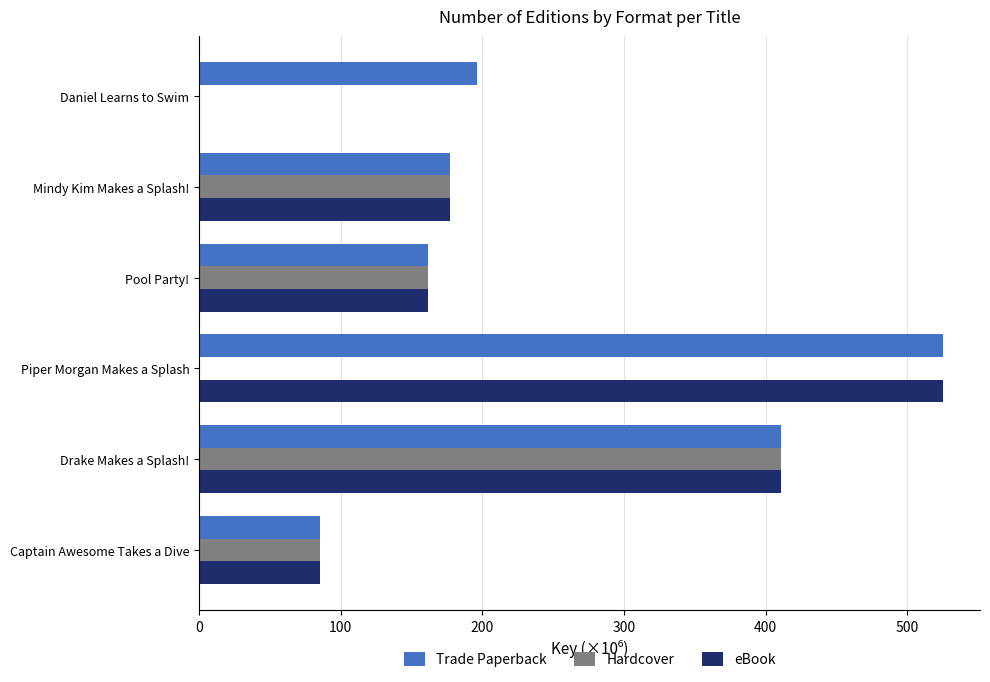

Count the number of data series in this chart.

3